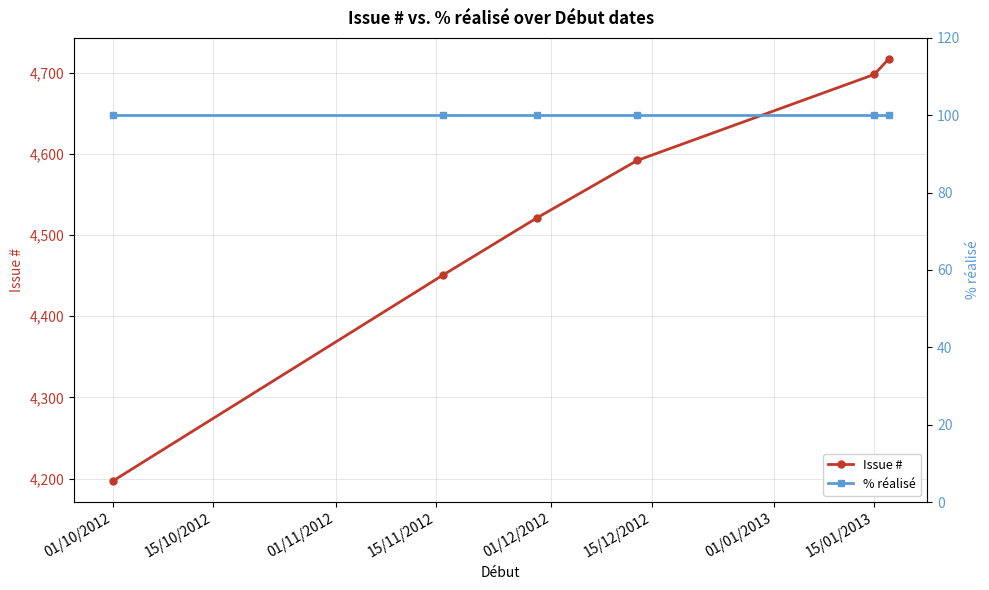

Which category has the lowest value in the Issue # series?

01/10/2012